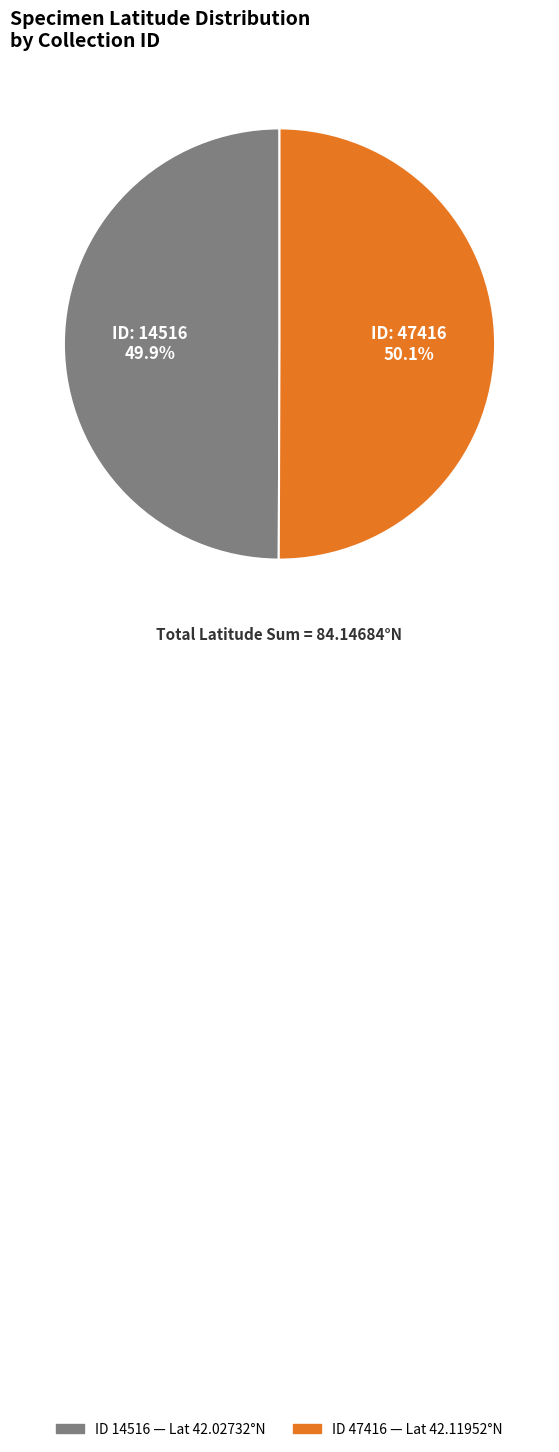

Rank the categories by value from highest to lowest.

47416, 14516